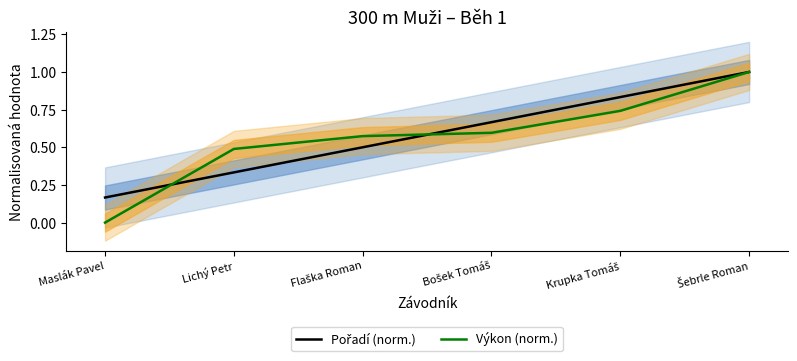

The Pořadí (norm.) series shows 1.4 at Krupka Tomáš. True or false?

False